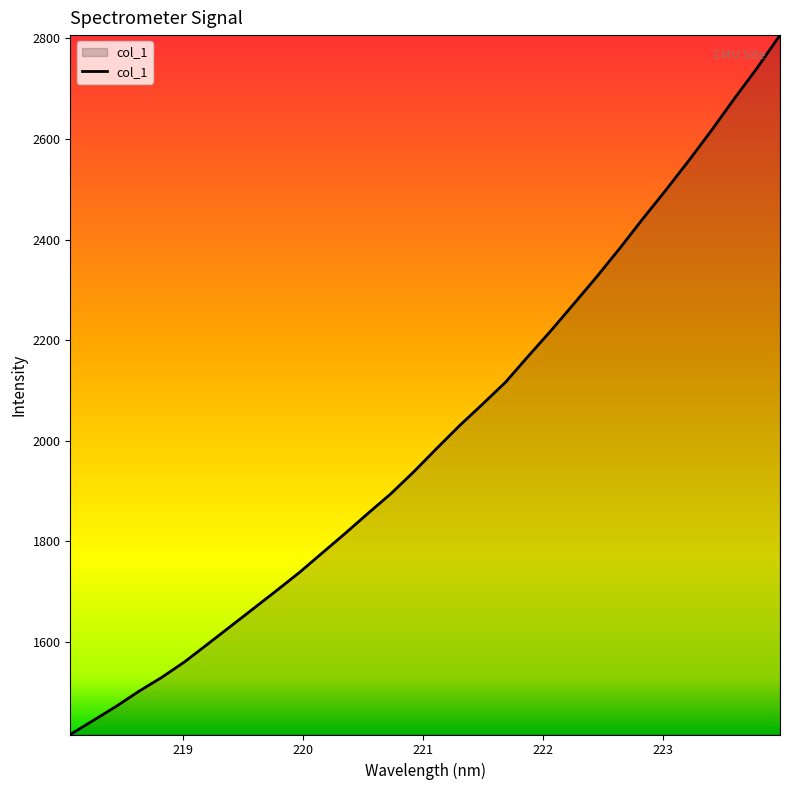

Reading left to right, list all the values displayed in this chart.

1415.2	1443.0	1471.1	1501.3	1529.1	1560.1	1595.2	1630.6	1666.0	1701.5	1737.6	1776.5	1815.4	1855.4	1894.5	1938.2	1984.6	2030.0	2072.6	2116.1	2168.2	2219.4	2272.8	2326.6	2382.8	2441.2	2497.9	2556.4	2616.9	2680.1	2741.4	2806.7